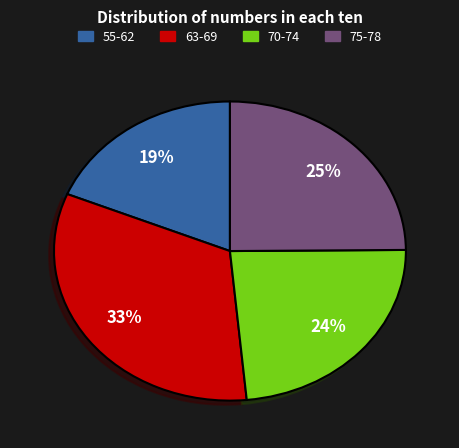

To the nearest percent, what is the average slice percentage?

25%